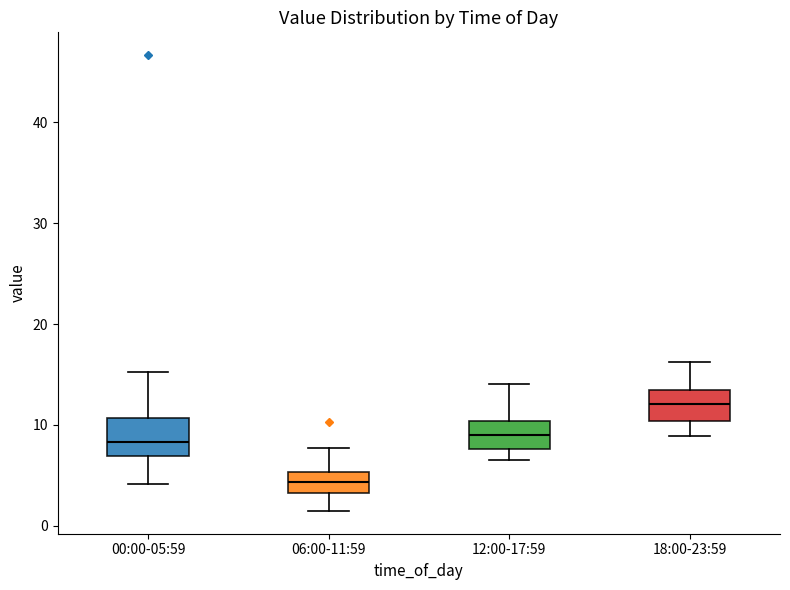

Which box has the lowest median line?

06:00-11:59